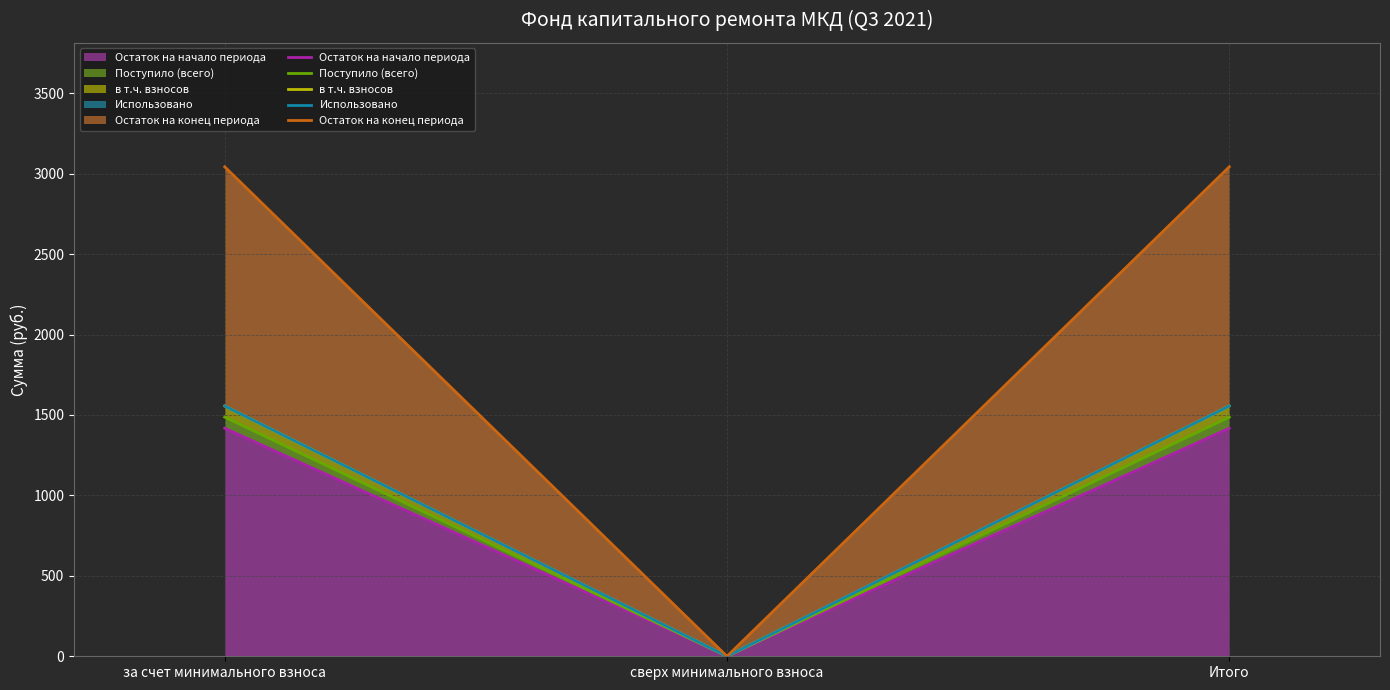

How many distinct data groups are displayed?

5